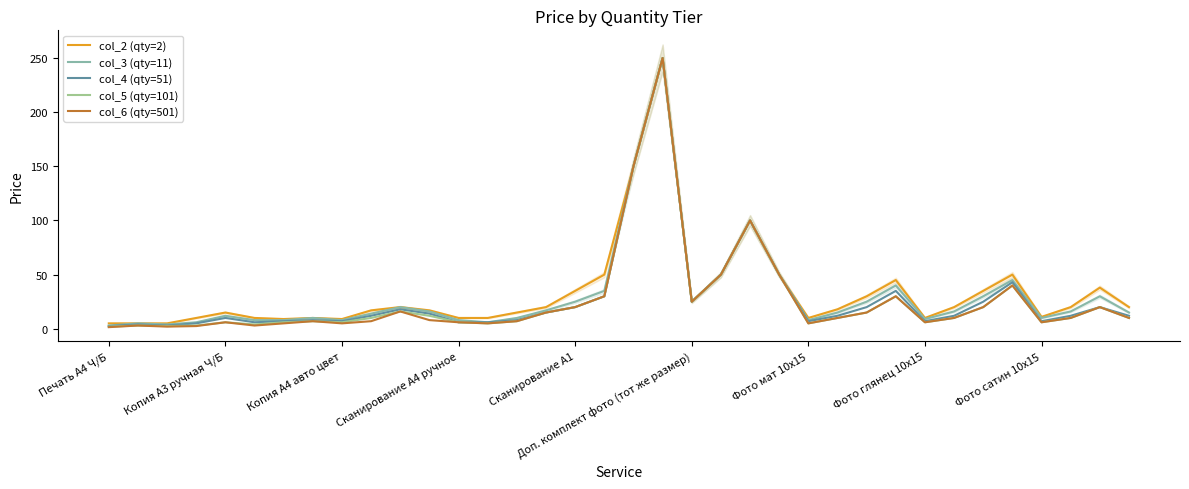

How many series are shown in this chart?

5